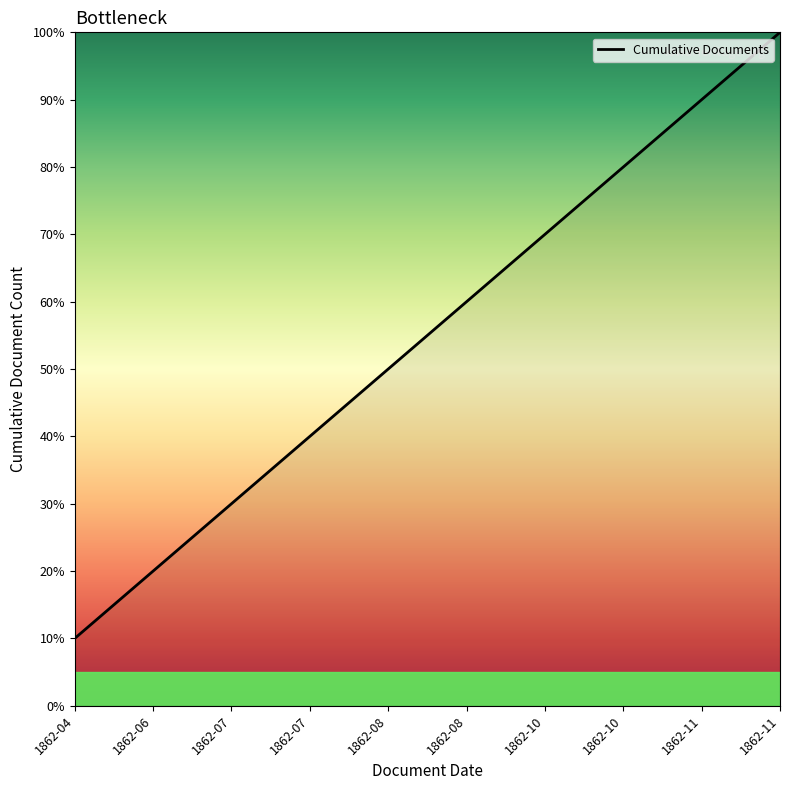

What is the minimum value shown in the chart?

1